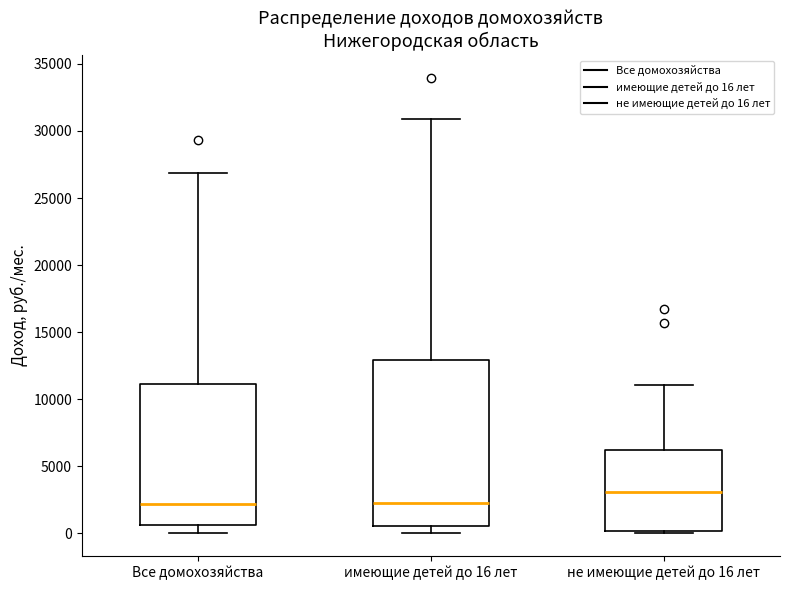

Where does the median line of the box for не имеющие детей до 16 лет sit on the y-axis? The values are not printed on the chart, so give them approximately, as read against the axis.

3000